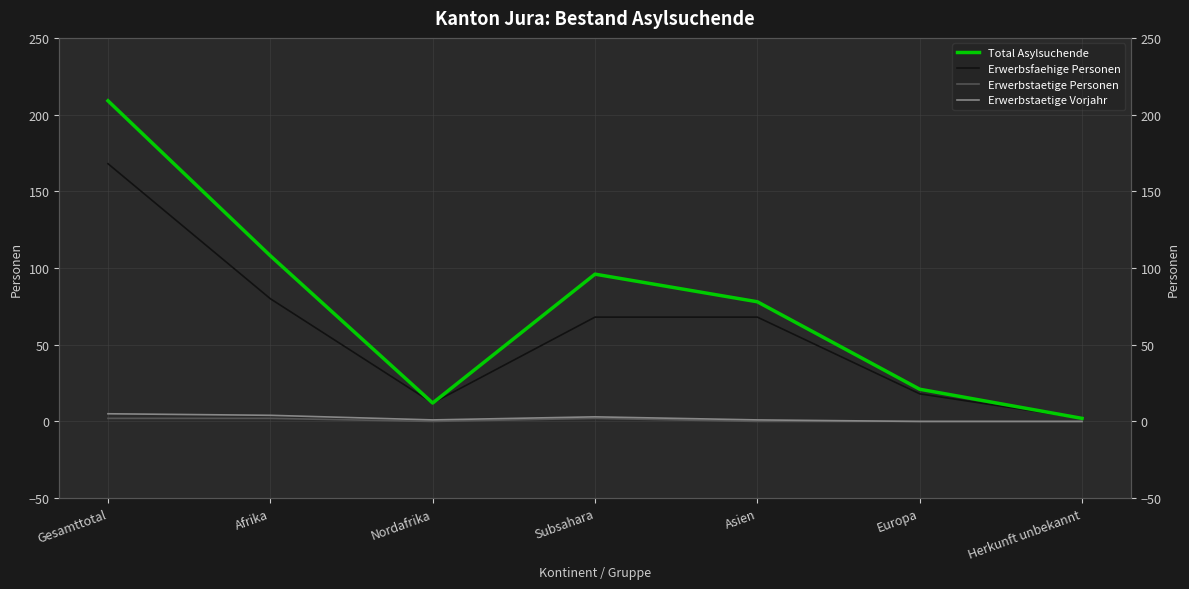

At which label is Total Asylsuchende closest to 105?

Afrika